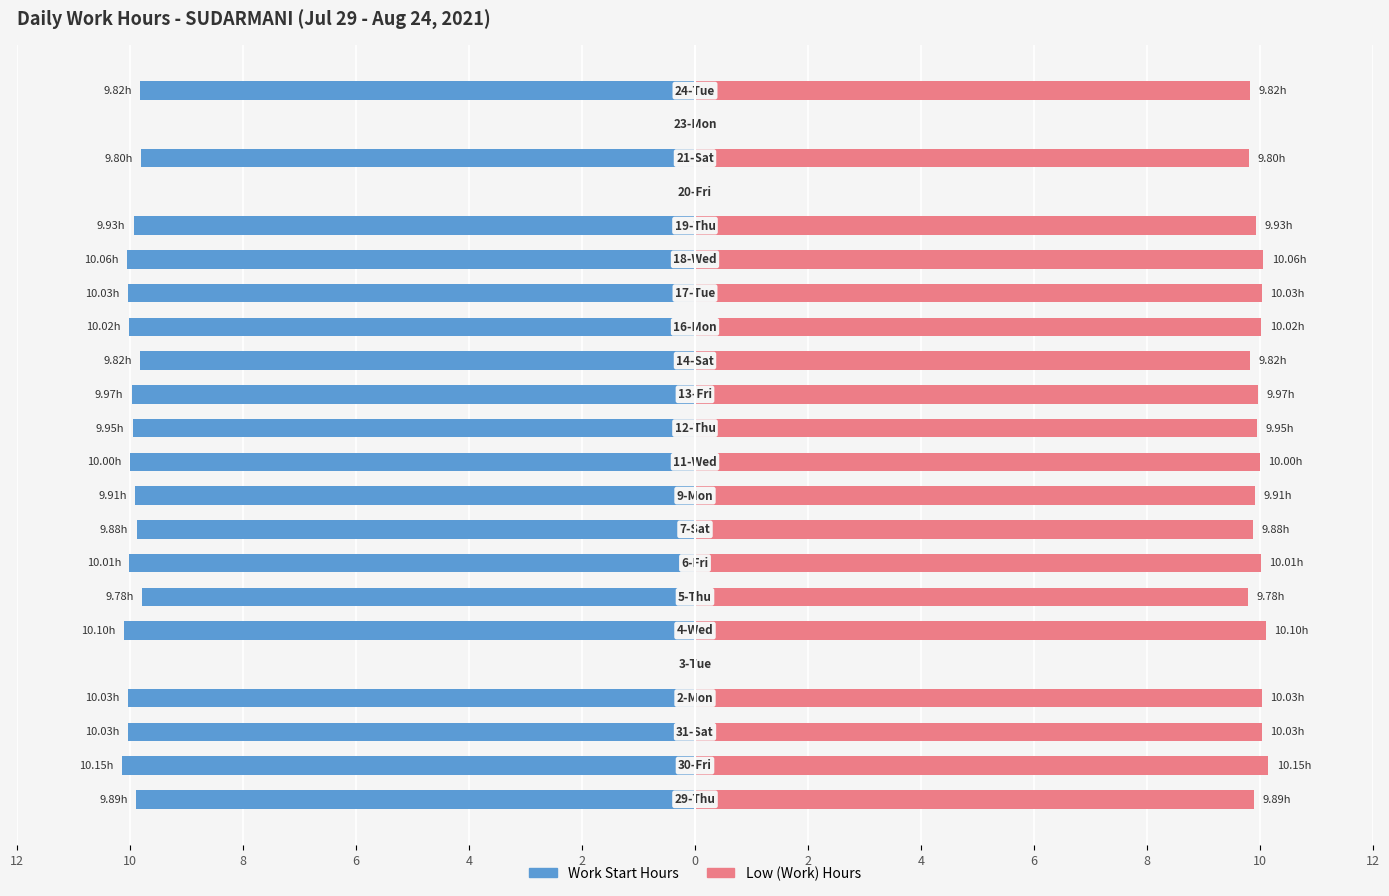

What is the maximum value shown in the chart?

10.2